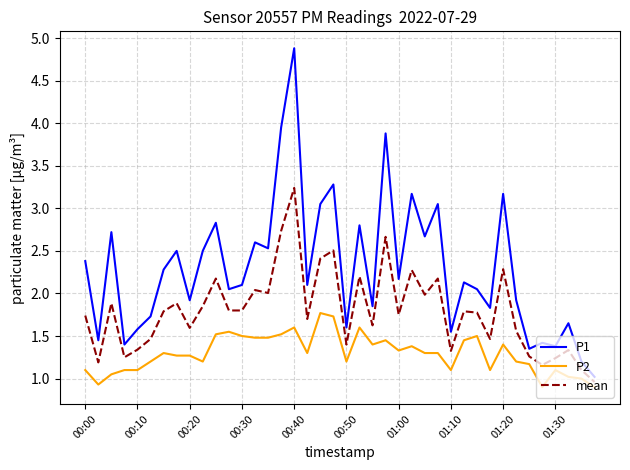

What is the sum of all P2 values?

51.8